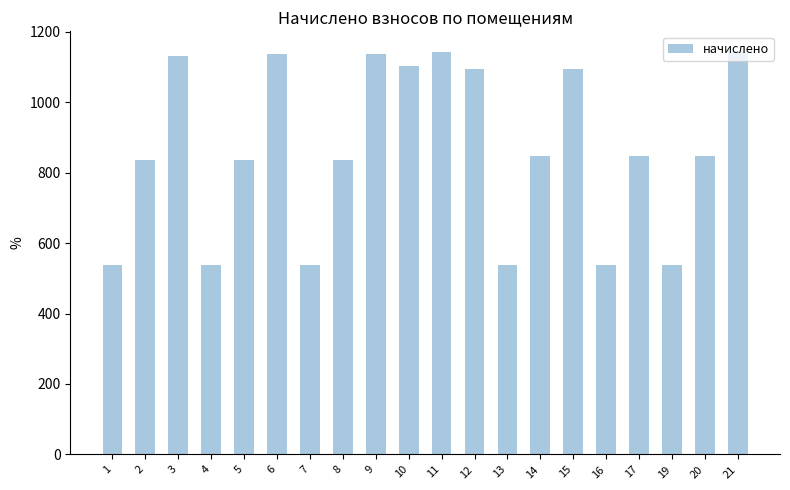

What is the difference between the maximum and second lowest values?

607.0